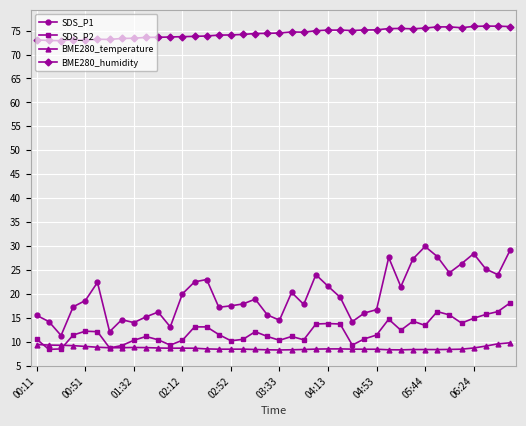

Which series has the largest total across all categories?

BME280_humidity